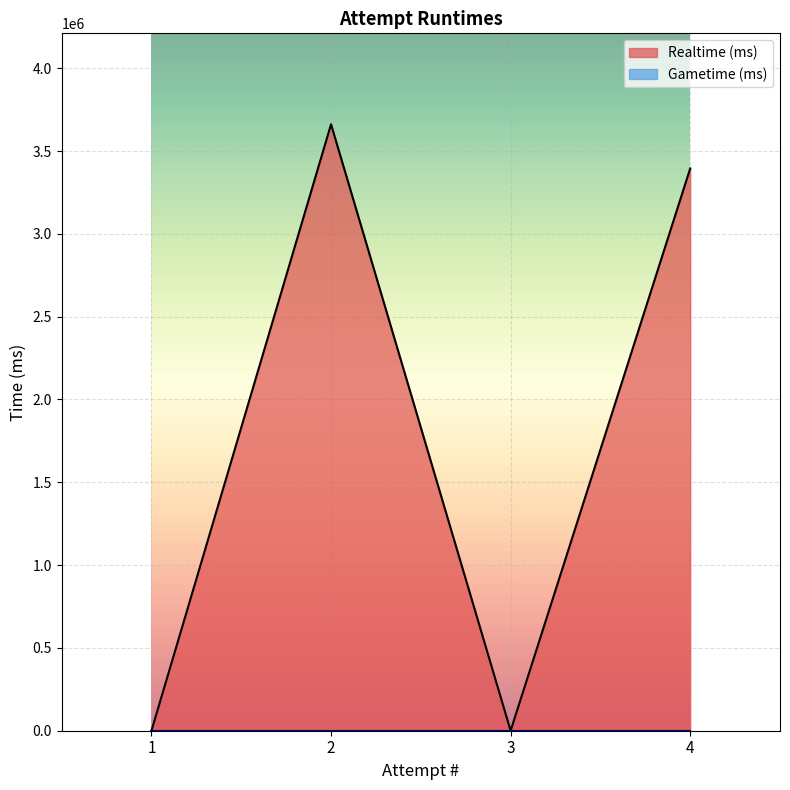

Where is the first local minimum for Realtime (ms)?

3